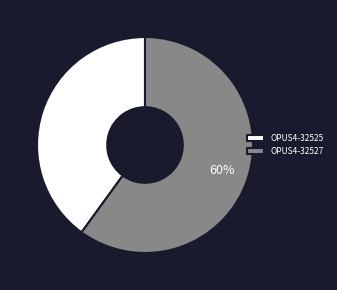

True or false: OPUS4-32525 accounts for 25% of the total.

False